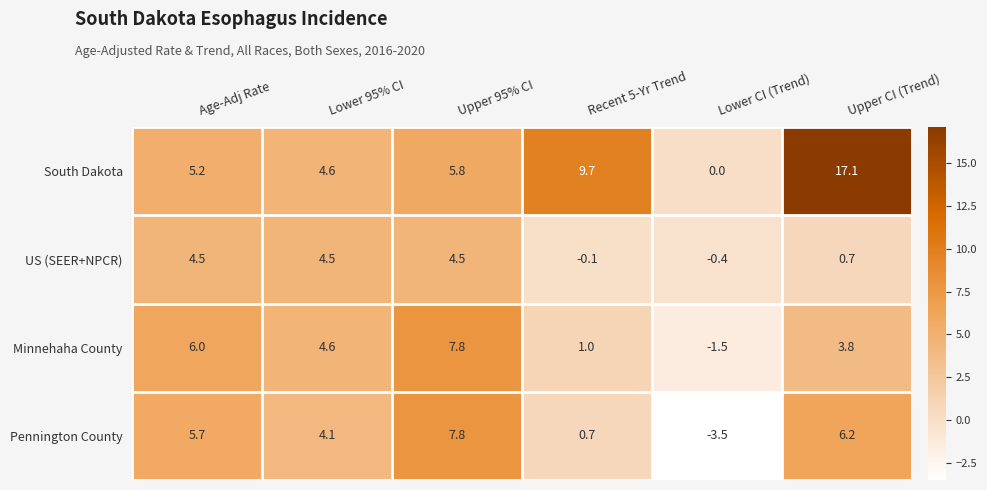

What is the average value of the US (SEER+NPCR) series?

2.3